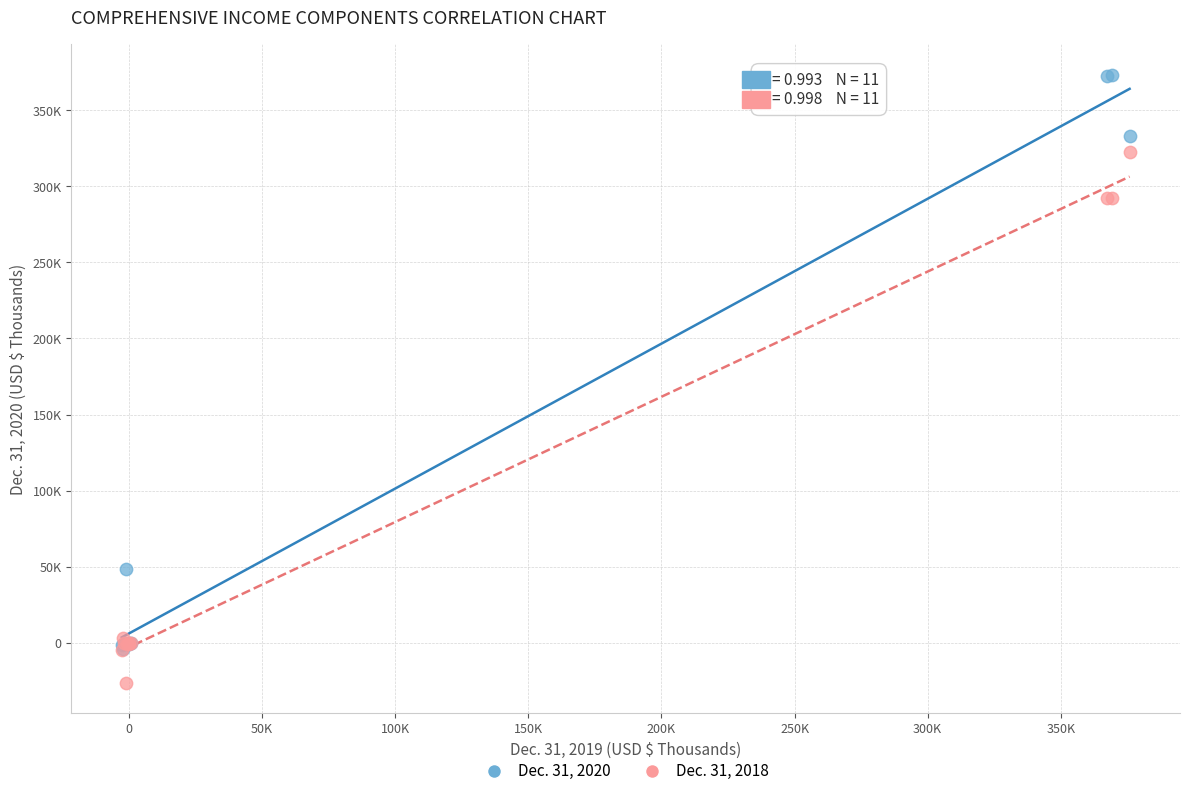

What are all the series names shown in the legend?

Dec. 31, 2020, Dec. 31, 2018